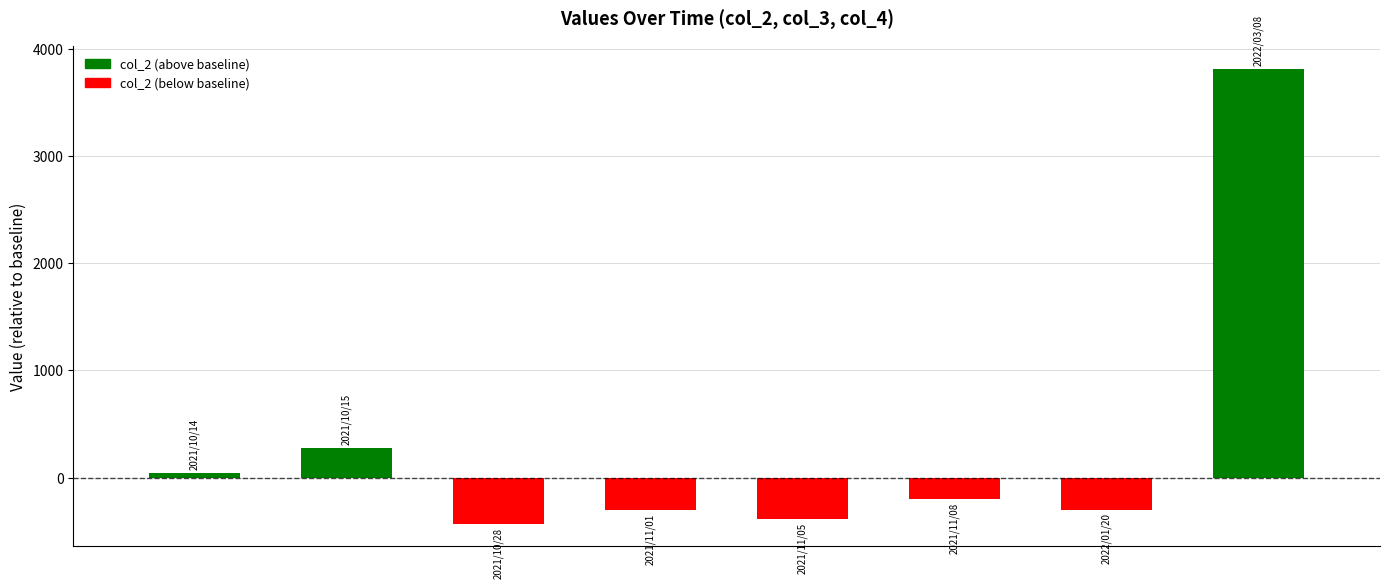

How many data points are less than -200?

4